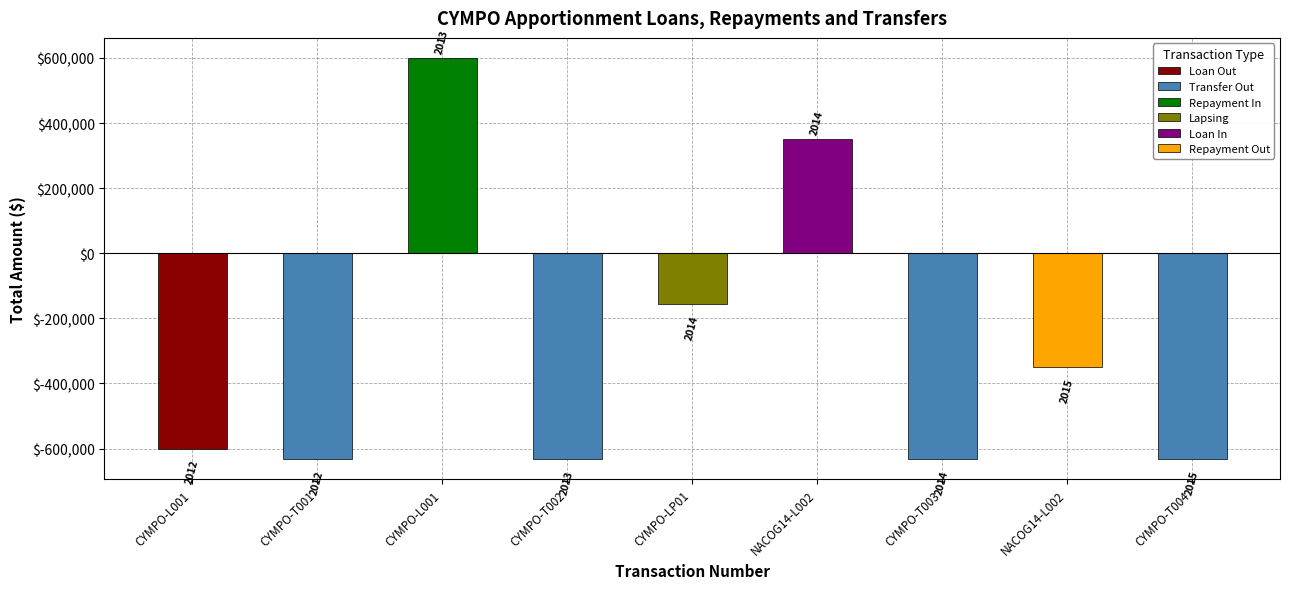

Reading left to right, extract all data points from this chart.

-600000.0	-633000.0	600000.0	-633000.0	-156462.4	350000.0	-633000.0	-350000.0	-633000.0